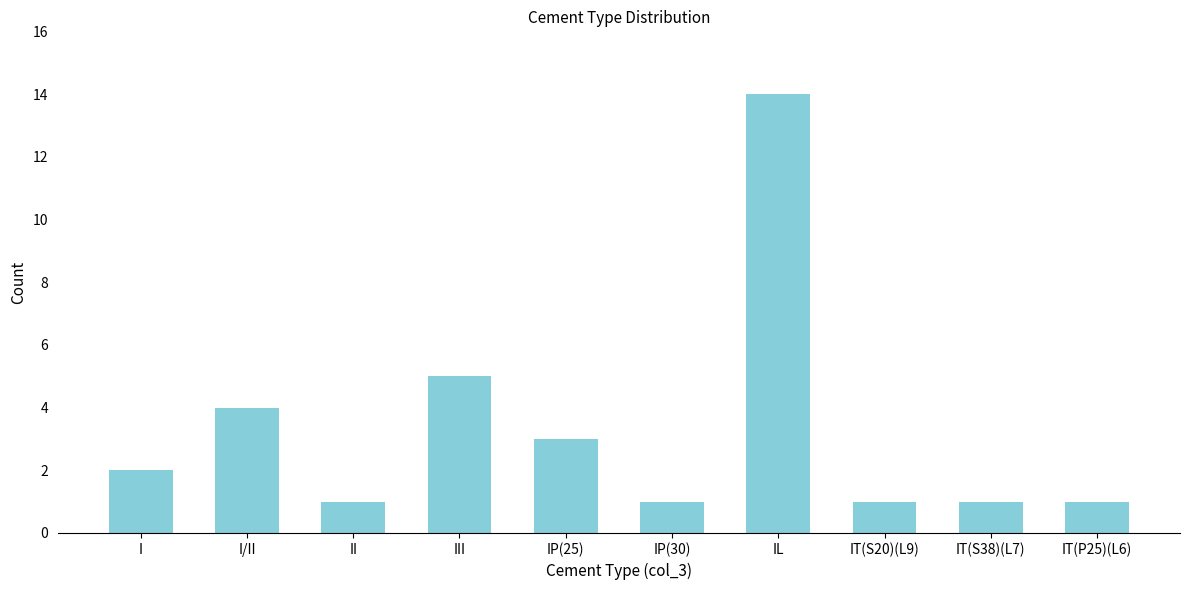

What is the smallest value displayed?

1